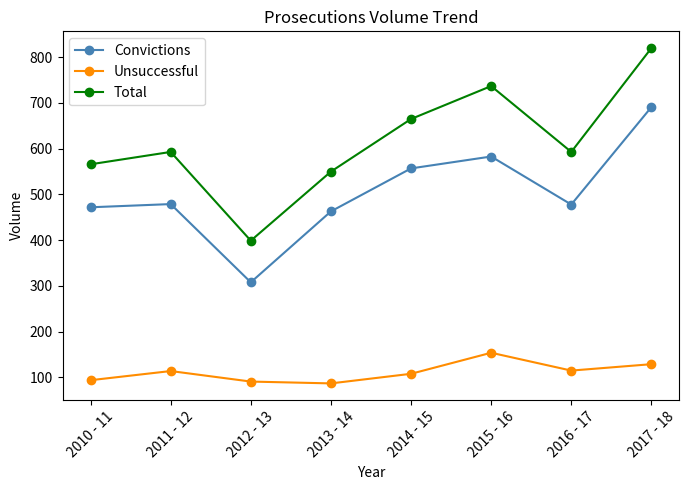

Which series has the widest spread of values?

Total